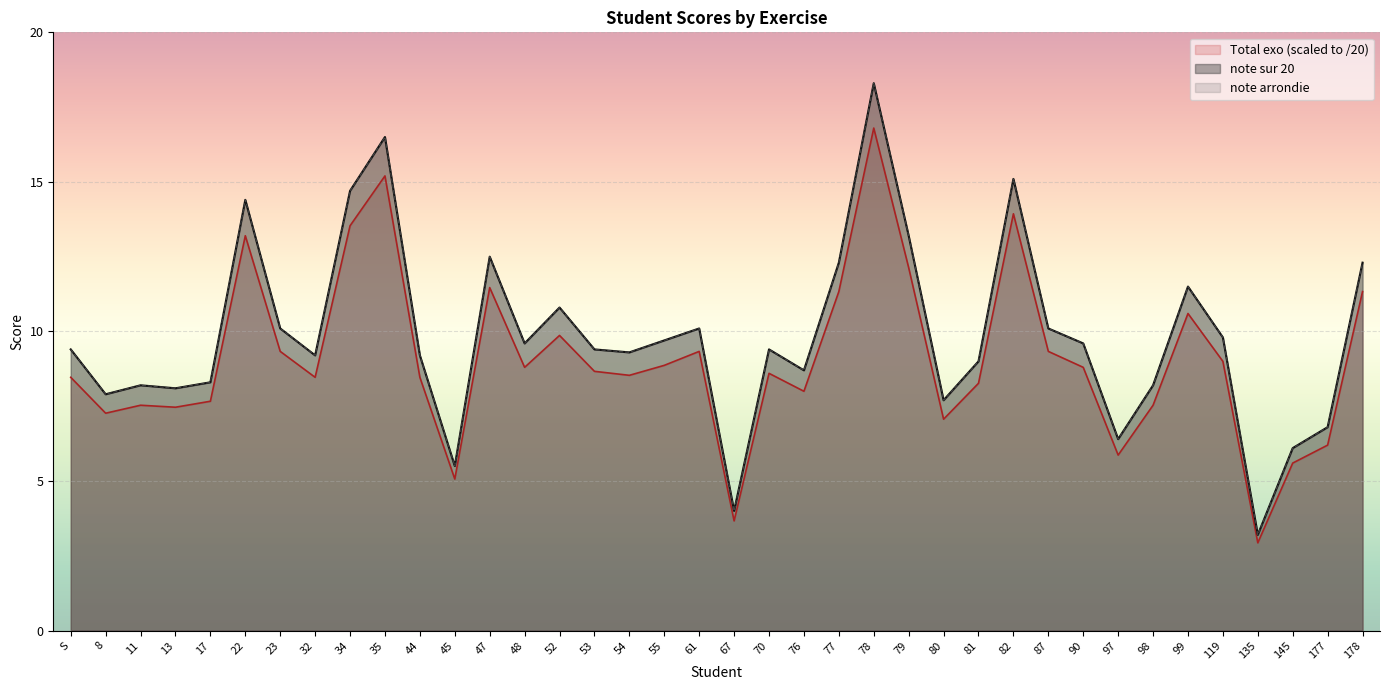

True or false: note sur 20 and Total exo intersect in this chart.

False